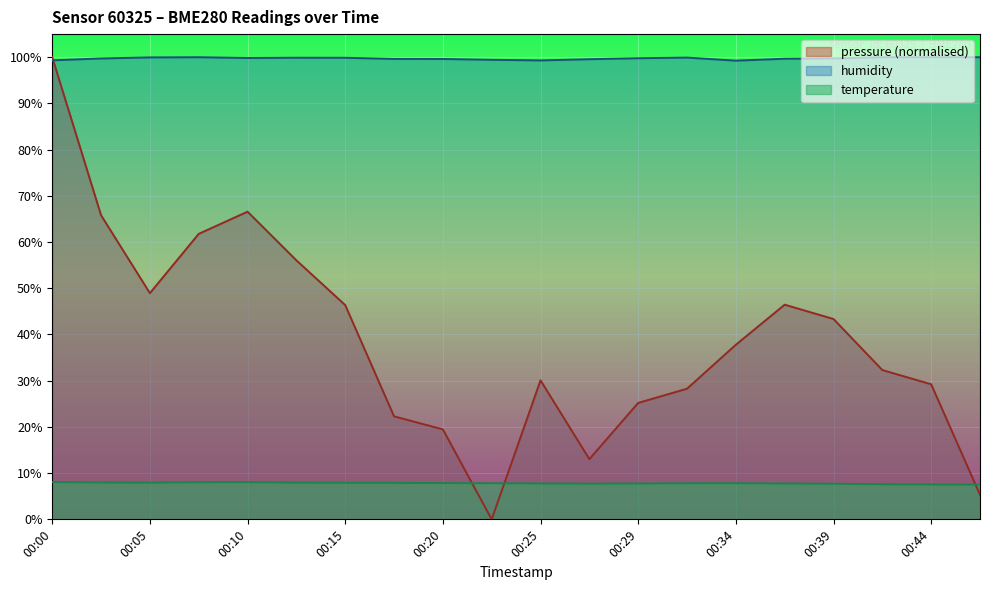

Where is the first local minimum for pressure?

00:05